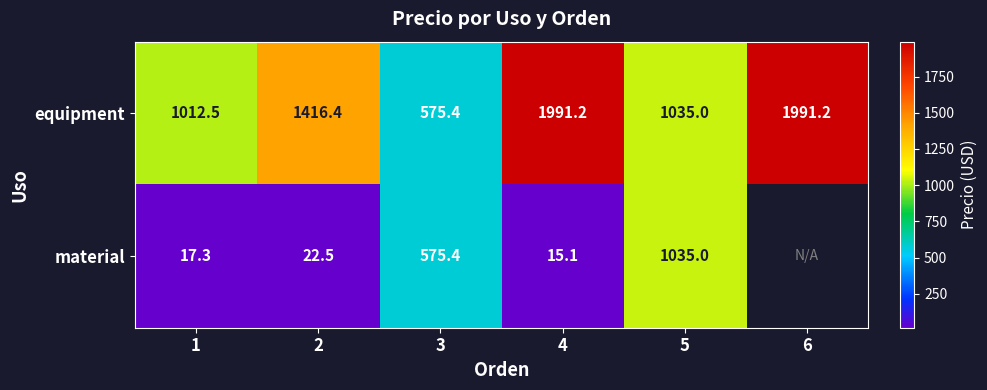

What is the average value of the equipment series?

1337.0